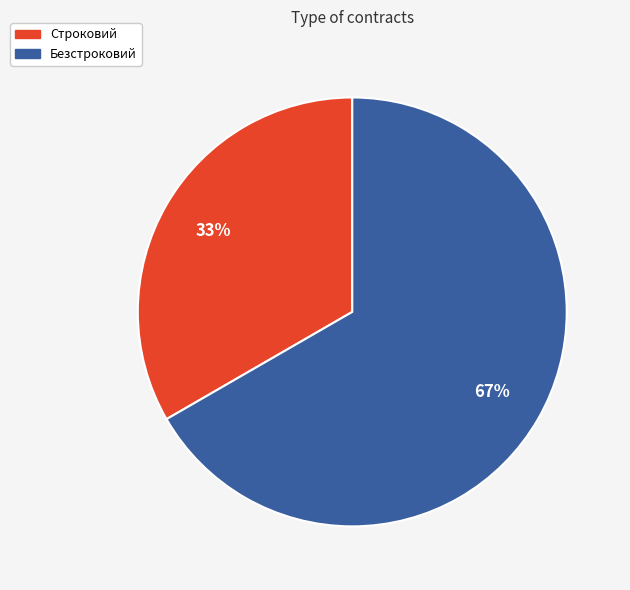

Does Безстроковий represent more than half of the total?

Yes